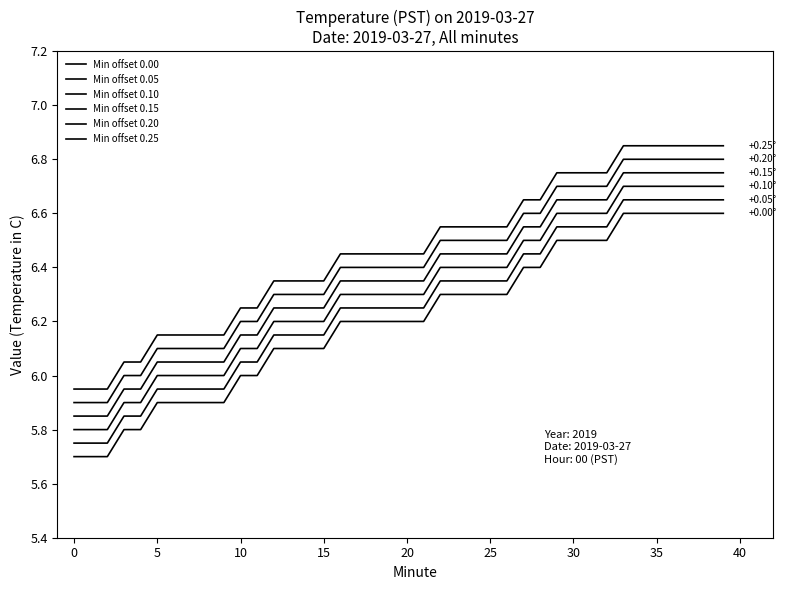

Reading left to right, extract all data points from this chart.

Min offset 0.00: 5.7	5.7	5.7	5.8	5.8	5.9	5.9	5.9	5.9	5.9	6.0	6.0	6.1	6.1	6.1	6.1	6.2	6.2	6.2	6.2	6.2	6.2	6.3	6.3	6.3	6.3	6.3	6.4	6.4	6.5	6.5	6.5	6.5	6.6	6.6	6.6	6.6	6.6	6.6	6.6
Min offset 0.05: 5.8	5.8	5.8	5.8	5.8	6.0	6.0	6.0	6.0	6.0	6.0	6.0	6.1	6.1	6.1	6.1	6.2	6.2	6.2	6.2	6.2	6.2	6.3	6.3	6.3	6.3	6.3	6.5	6.5	6.5	6.5	6.5	6.5	6.6	6.6	6.6	6.6	6.6	6.6	6.6
Min offset 0.10: 5.8	5.8	5.8	5.9	5.9	6.0	6.0	6.0	6.0	6.0	6.1	6.1	6.2	6.2	6.2	6.2	6.3	6.3	6.3	6.3	6.3	6.3	6.4	6.4	6.4	6.4	6.4	6.5	6.5	6.6	6.6	6.6	6.6	6.7	6.7	6.7	6.7	6.7	6.7	6.7
Min offset 0.15: 5.9	5.9	5.9	6.0	6.0	6.1	6.1	6.1	6.1	6.1	6.2	6.2	6.2	6.2	6.2	6.2	6.4	6.4	6.4	6.4	6.4	6.4	6.5	6.5	6.5	6.5	6.5	6.6	6.6	6.7	6.7	6.7	6.7	6.8	6.8	6.8	6.8	6.8	6.8	6.8
Min offset 0.20: 5.9	5.9	5.9	6.0	6.0	6.1	6.1	6.1	6.1	6.1	6.2	6.2	6.3	6.3	6.3	6.3	6.4	6.4	6.4	6.4	6.4	6.4	6.5	6.5	6.5	6.5	6.5	6.6	6.6	6.7	6.7	6.7	6.7	6.8	6.8	6.8	6.8	6.8	6.8	6.8
Min offset 0.25: 6.0	6.0	6.0	6.0	6.0	6.2	6.2	6.2	6.2	6.2	6.2	6.2	6.3	6.3	6.3	6.3	6.5	6.5	6.5	6.5	6.5	6.5	6.5	6.5	6.5	6.5	6.5	6.7	6.7	6.8	6.8	6.8	6.8	6.8	6.8	6.8	6.8	6.8	6.8	6.8